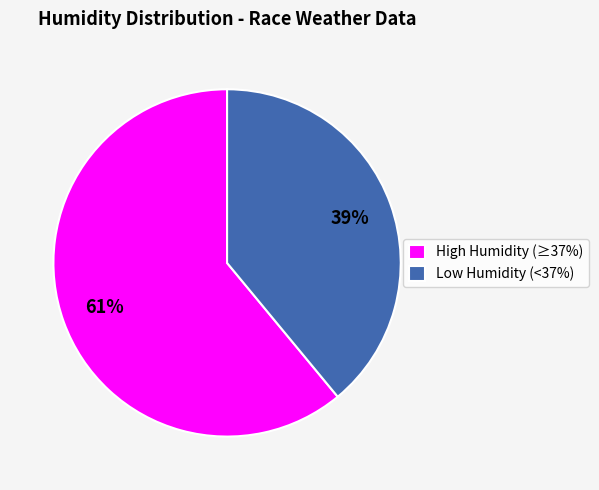

Which slice is the largest?

High Humidity (≥37%)